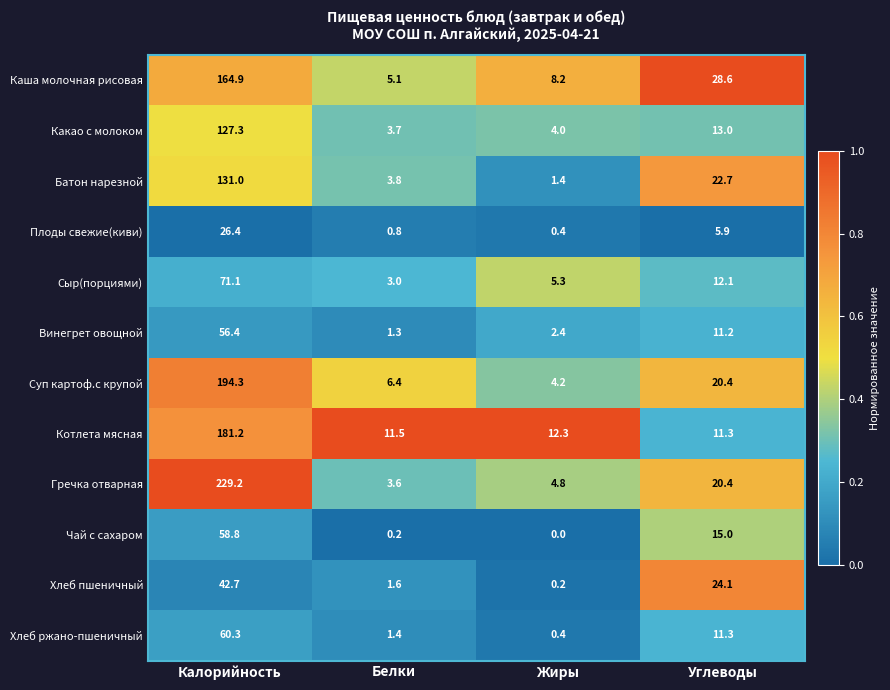

Which series has the largest range (max minus min)?

Гречка отварная